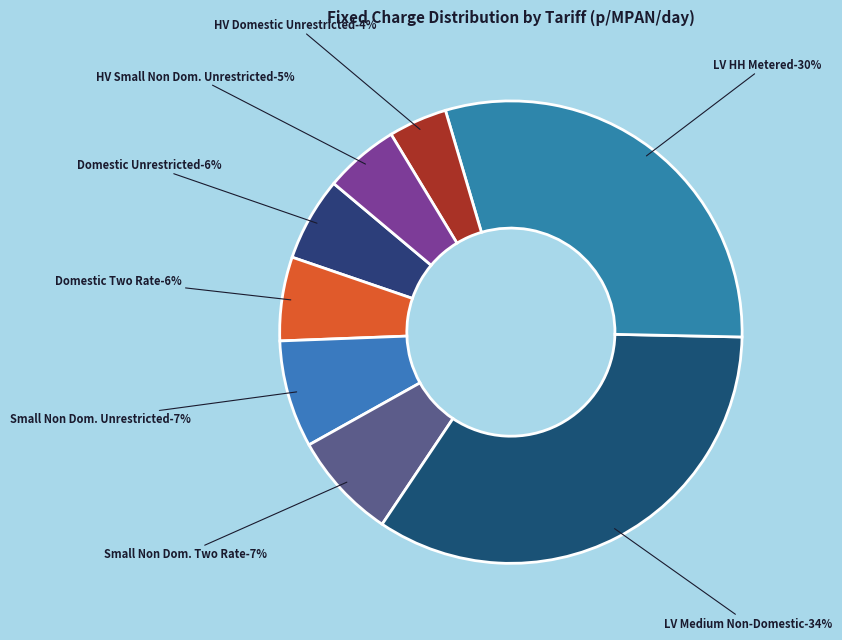

Does LDNO LV: NHH UMS category B represent more than half of the total?

No